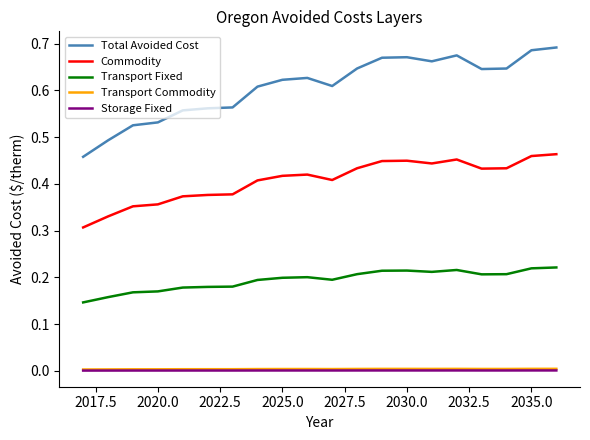

True or false: Total Avoided Cost and Transport Commodity cross at least once.

False